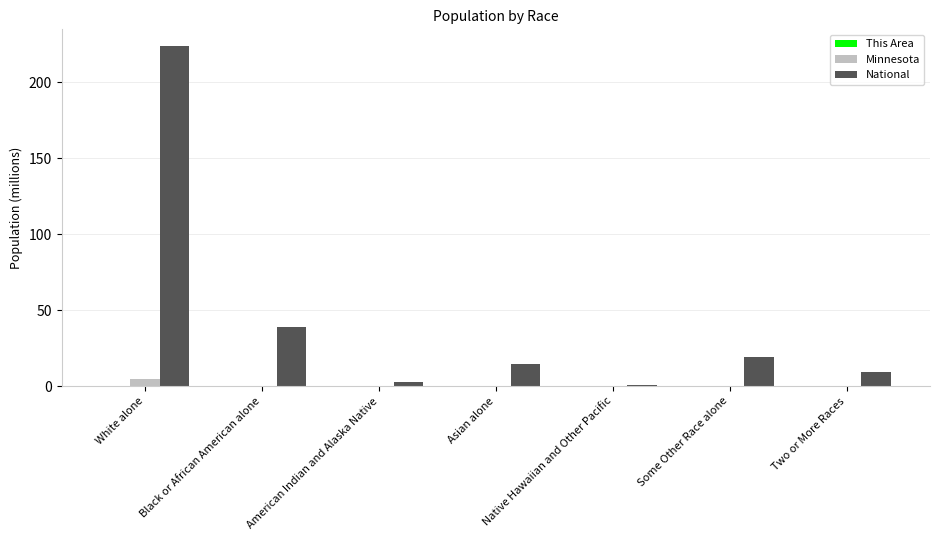

Which series has the largest total across all categories?

National